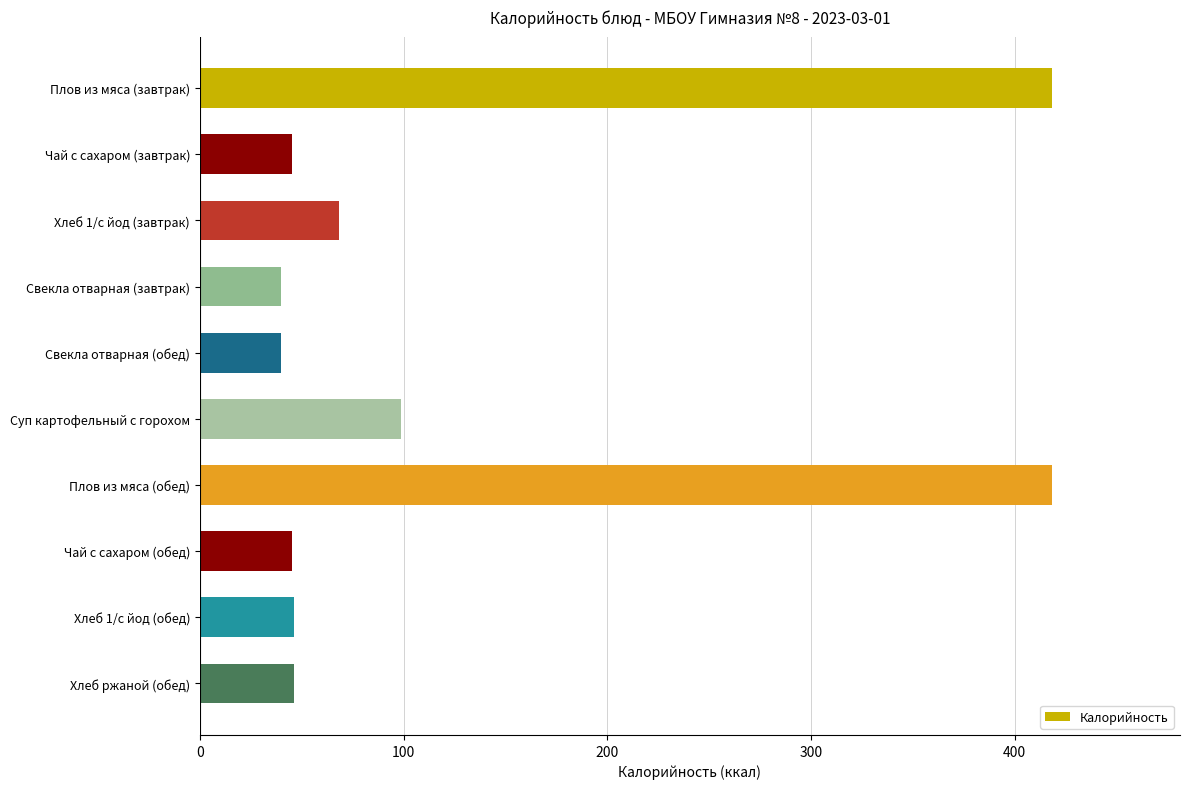

What is the label of the 1st bar from the bottom?

Хлеб ржаной (обед)